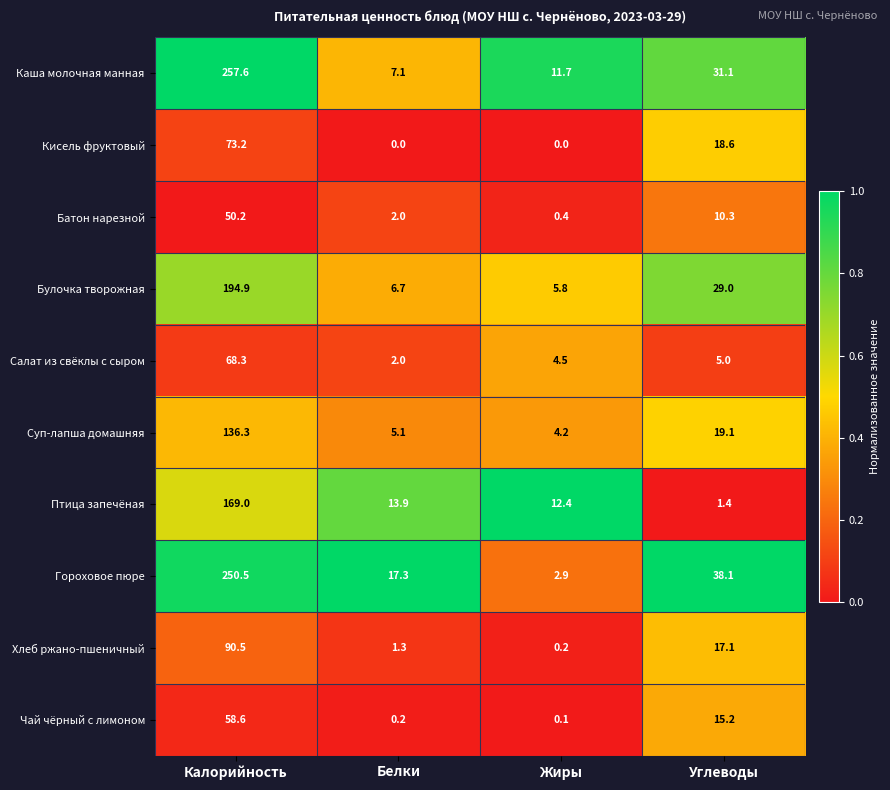

Rank the series by their maximum value, from highest to lowest.

Каша молочная манная, Гороховое пюре, Булочка творожная, Птица запечёная, Суп-лапша домашняя, Хлеб ржано-пшеничный, Кисель фруктовый, Салат из свёклы с сыром, Чай чёрный с лимоном, Батон нарезной